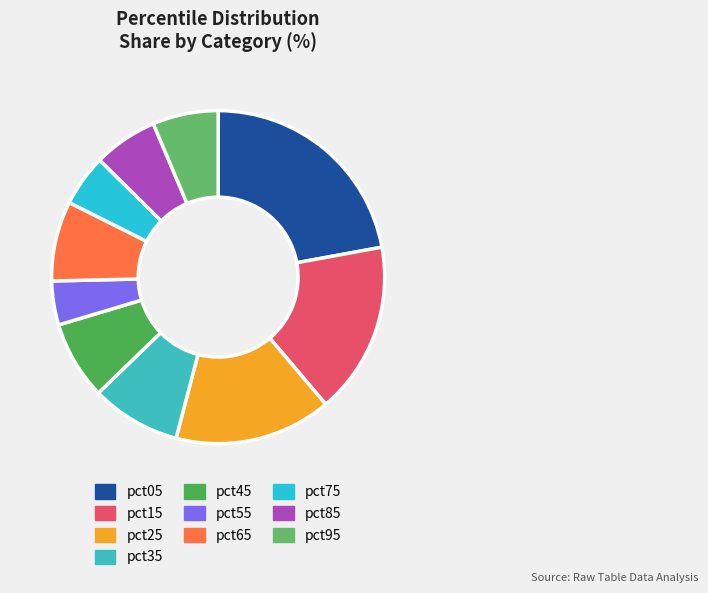

Is it true that pct35 is 23% of the pie?

False